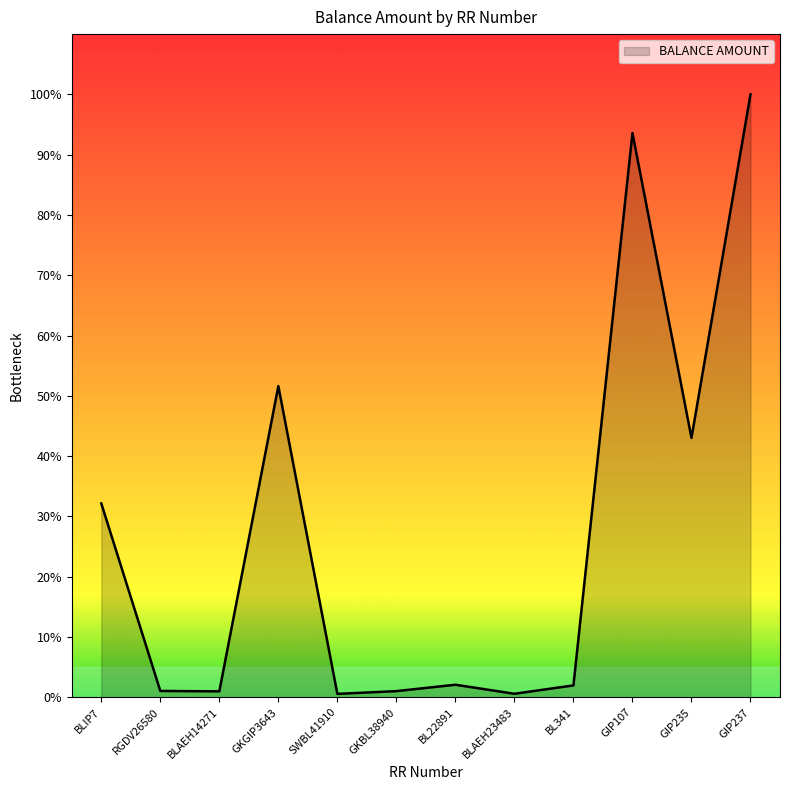

Reading right to left, extract all data points from this chart.

GIP237=601245	GIP235=258712	GIP107=562693	BL341=11900	BLAEH23483=3557	BL22891=12567	GKBL38940=6196	SWBL41910=3449	GKGIP3643=310400	BLAEH14271=5983	RGDV26580=6366	BLIP7=193352